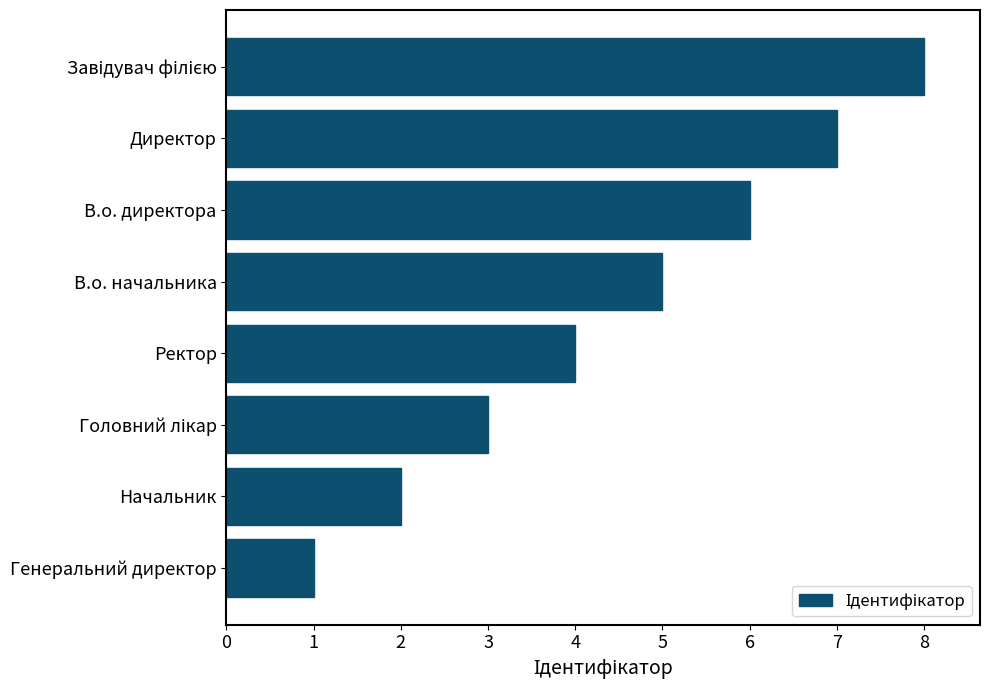

What is the sum of the values at В.о. директора and Начальник?

8